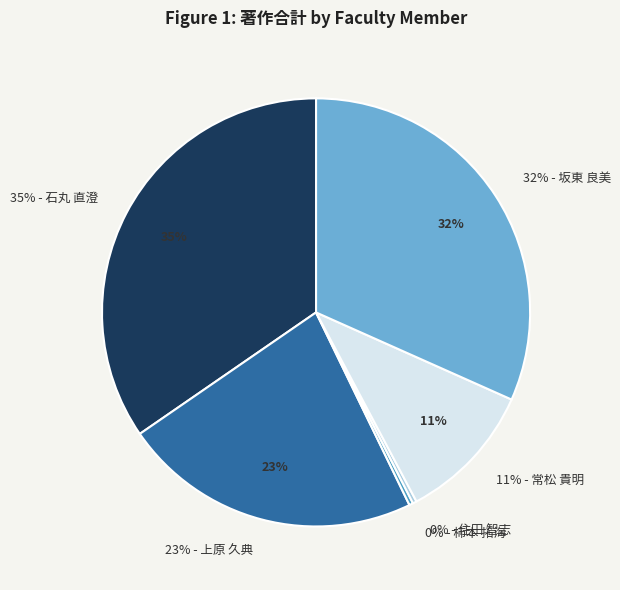

How many segments does this pie chart have?

6